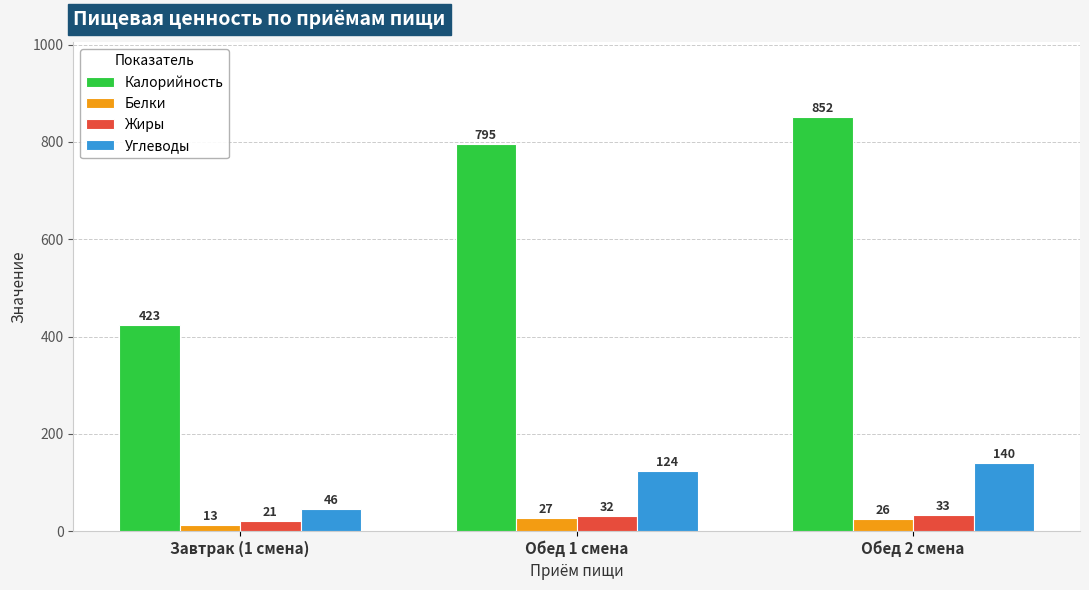

The value of Калорийность at Обед 2 смена is 852. True or false?

True